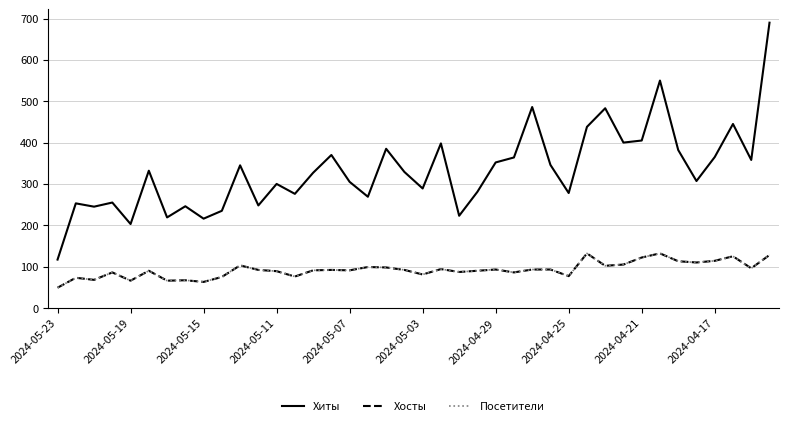

How many interior local valleys does the Хосты series have?

13